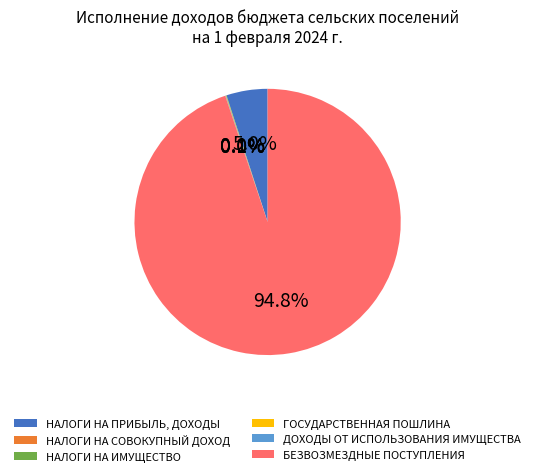

How much of the chart is everything except БЕЗВОЗМЕЗДНЫЕ ПОСТУПЛЕНИЯ?

5.2%